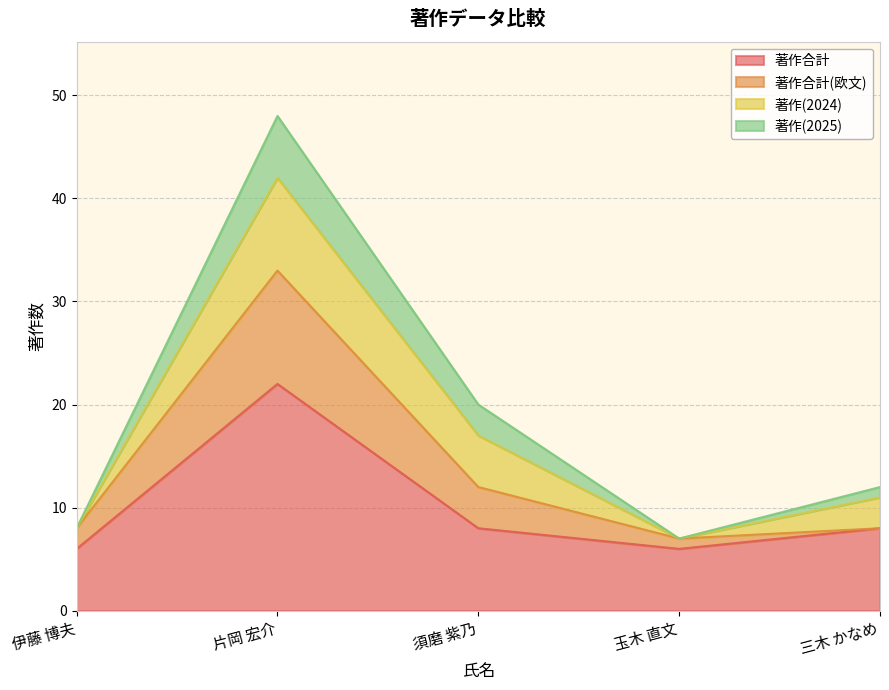

How many interior local peaks does the 著作(2025) series have?

1